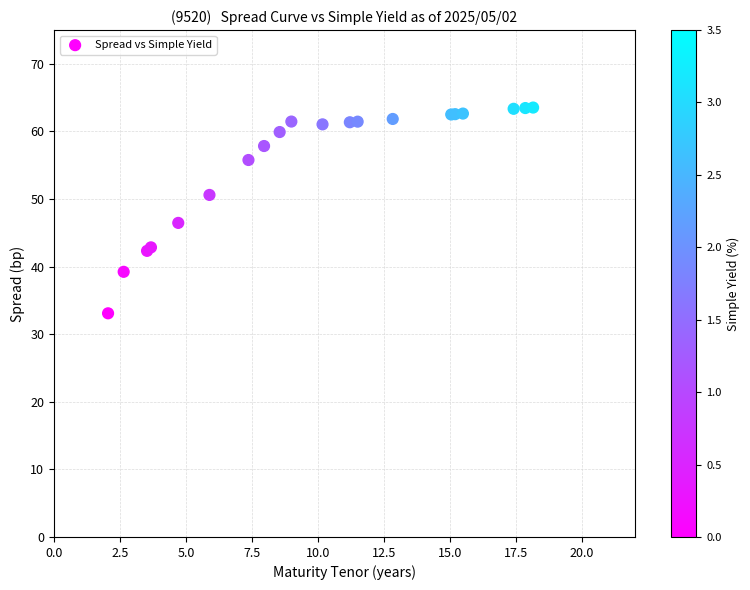

What Y value in the scatter plot is closest to 48?

46.5